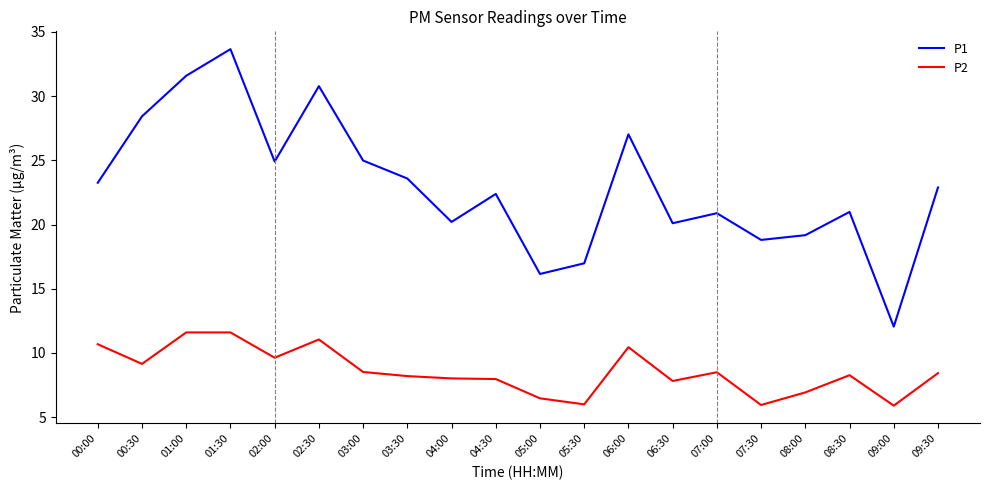

List the series in order of their overall mean, lowest first.

P2, P1